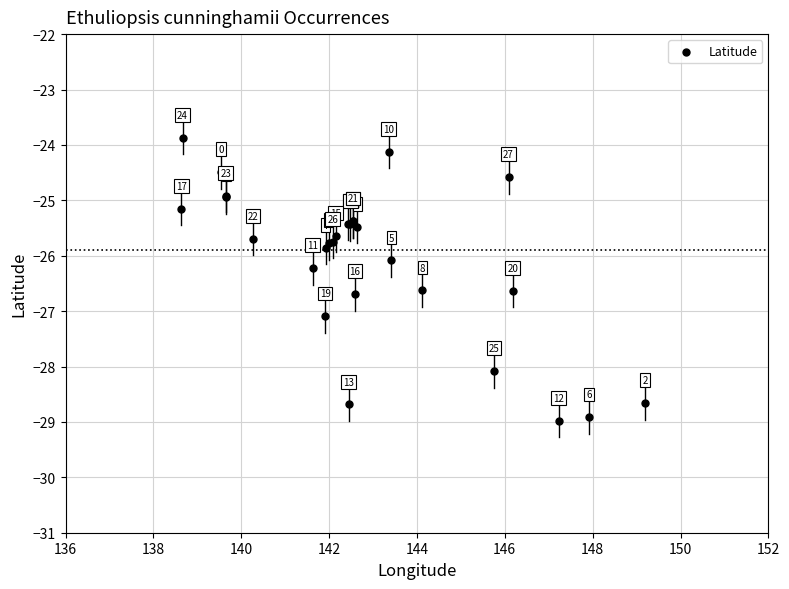

What Y value in the scatter plot is closest to -26?

-26.1